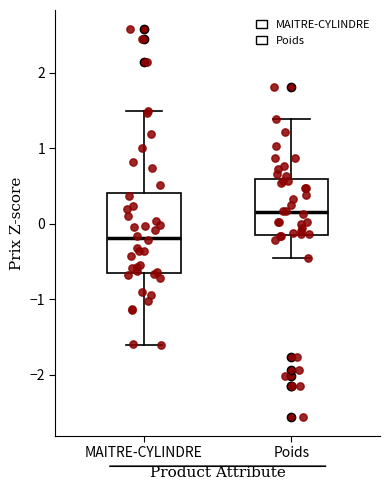

Reading left to right, transcribe this box plot: for each box, give where its median line is, the range the box spans, and where its two whiskers end, as read against the y-axis. The values are not printed on the chart, so give them approximately, as read against the axis.

MAITRE-CYLINDRE: median -0.2, box -0.6 to 0.4, whiskers -1.6 to 1.5
Poids: median 0.2, box -0.1 to 0.6, whiskers -0.5 to 1.4